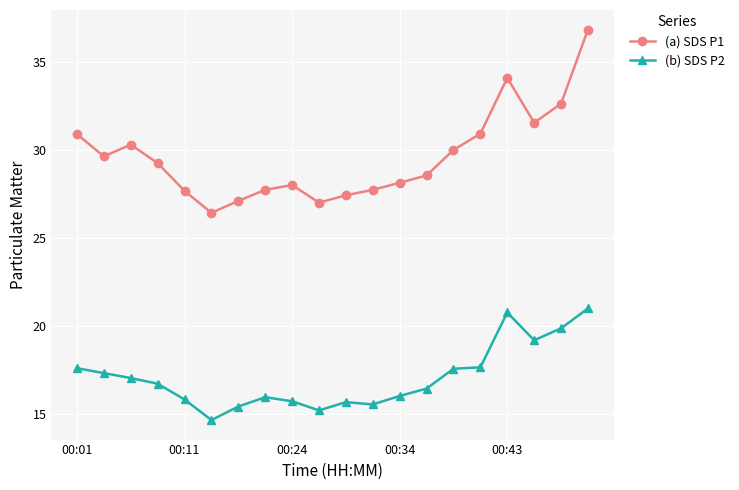

Which series has the largest total across all categories?

(a) SDS P1